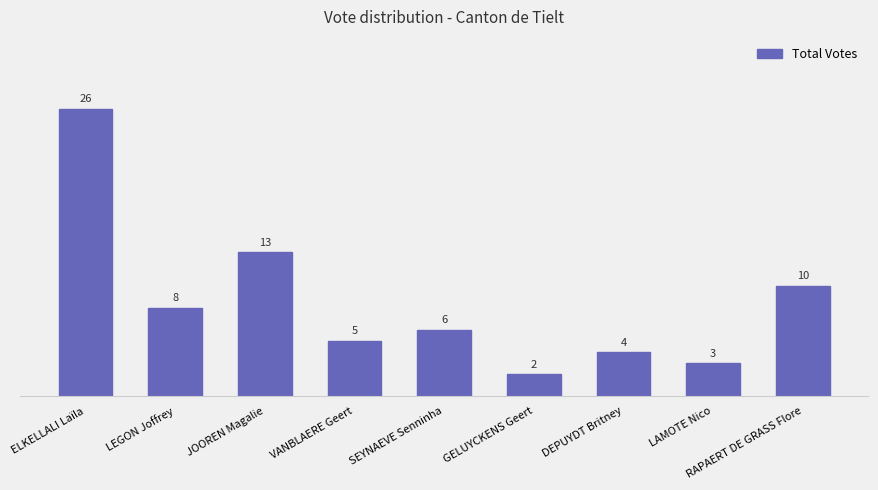

What is the difference between the values at LAMOTE Nico and JOOREN Magalie?

10